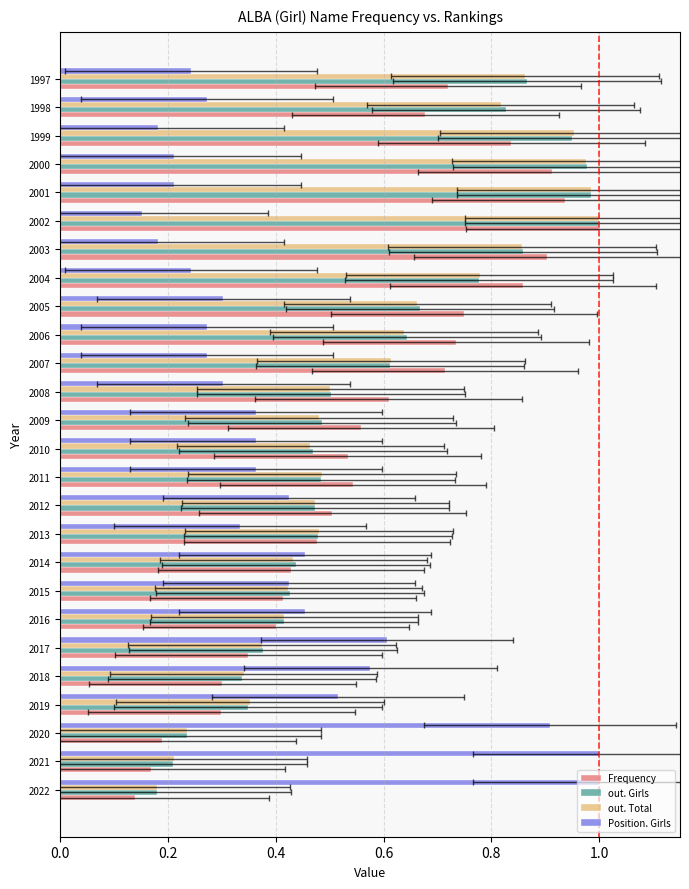

Are the bars horizontal?

Yes